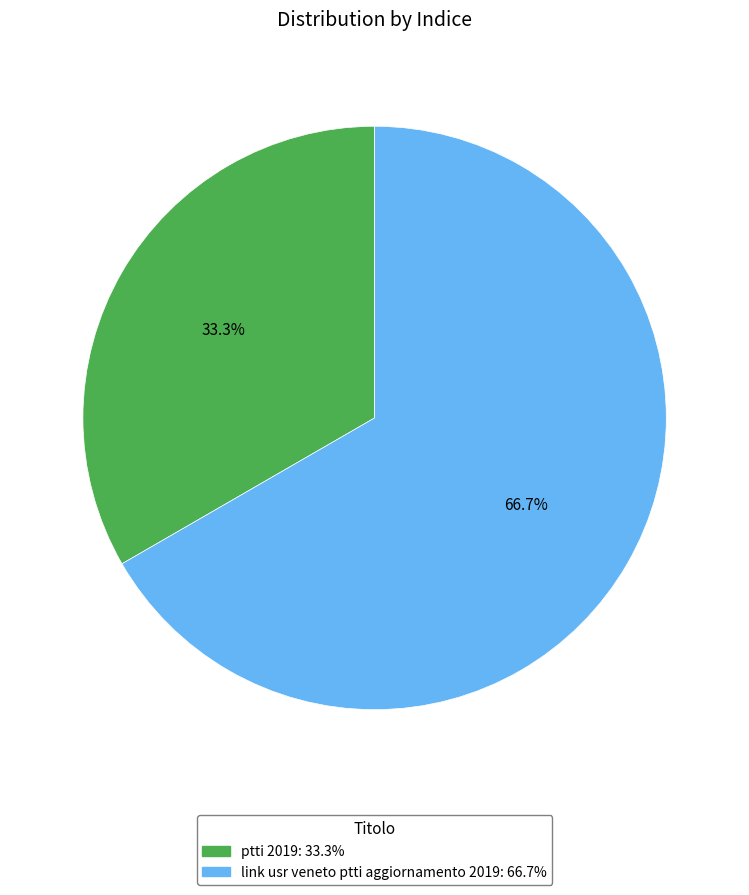

Rank the categories by value from lowest to highest.

ptti 2019, link usr veneto ptti aggiornamento 2019